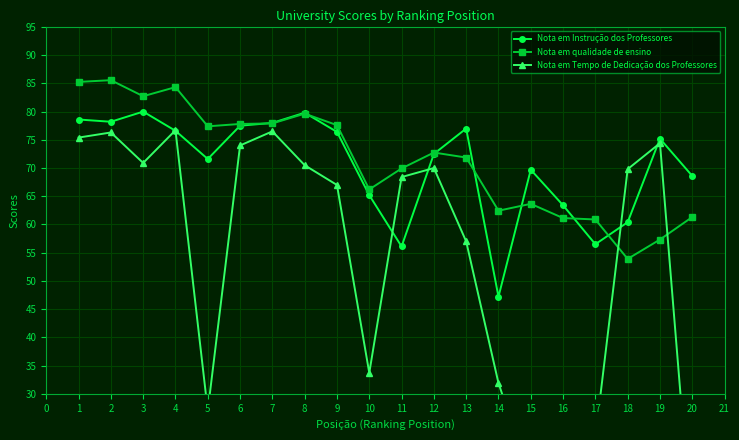

Which series ends up on top after the final intersection of Nota em qualidade de ensino and Nota em Instrução dos Professores?

Nota em Instrução dos Professores